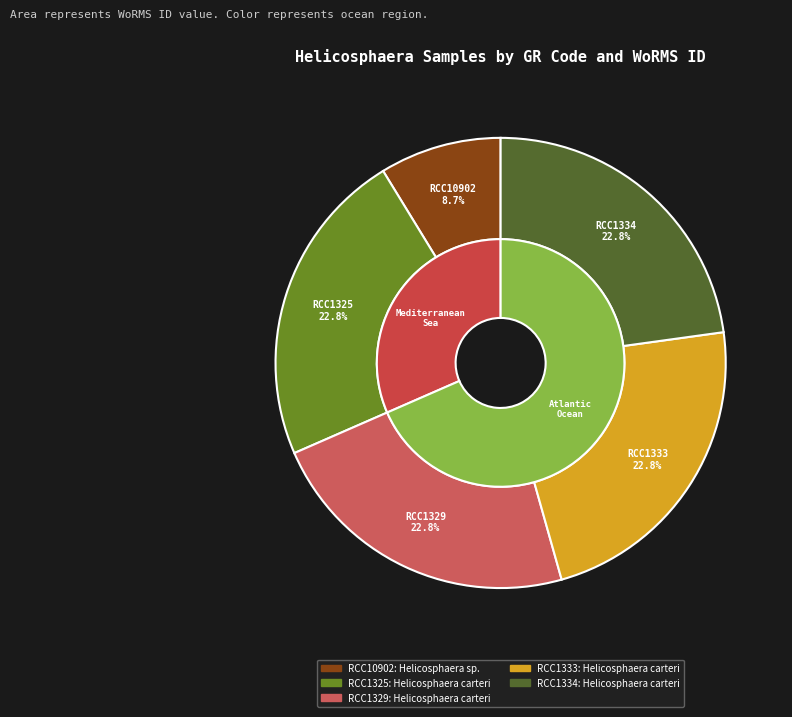

Between RCC1329 and RCC1334, which is larger?

RCC1329